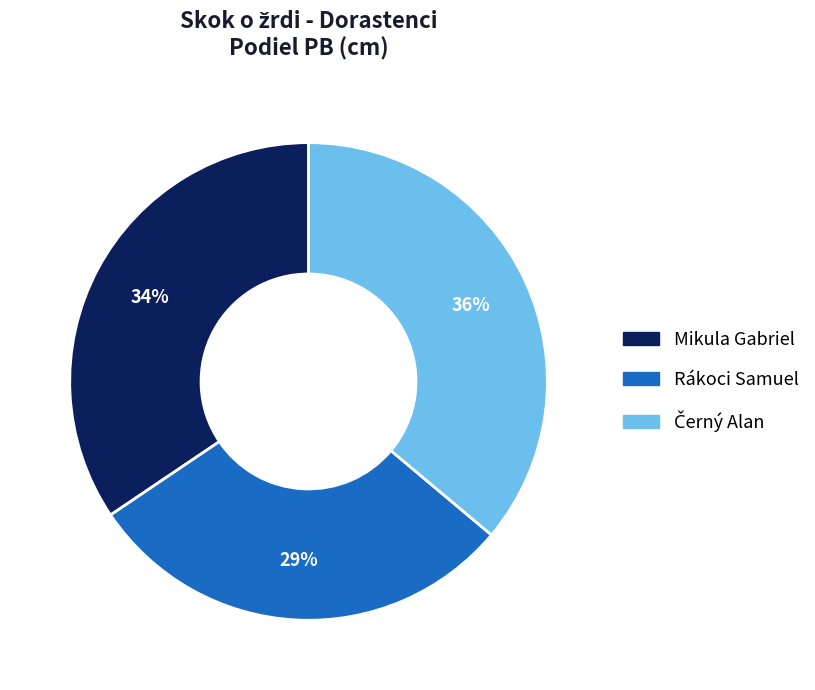

Between Rákoci Samuel and Mikula Gabriel, which is larger?

Mikula Gabriel